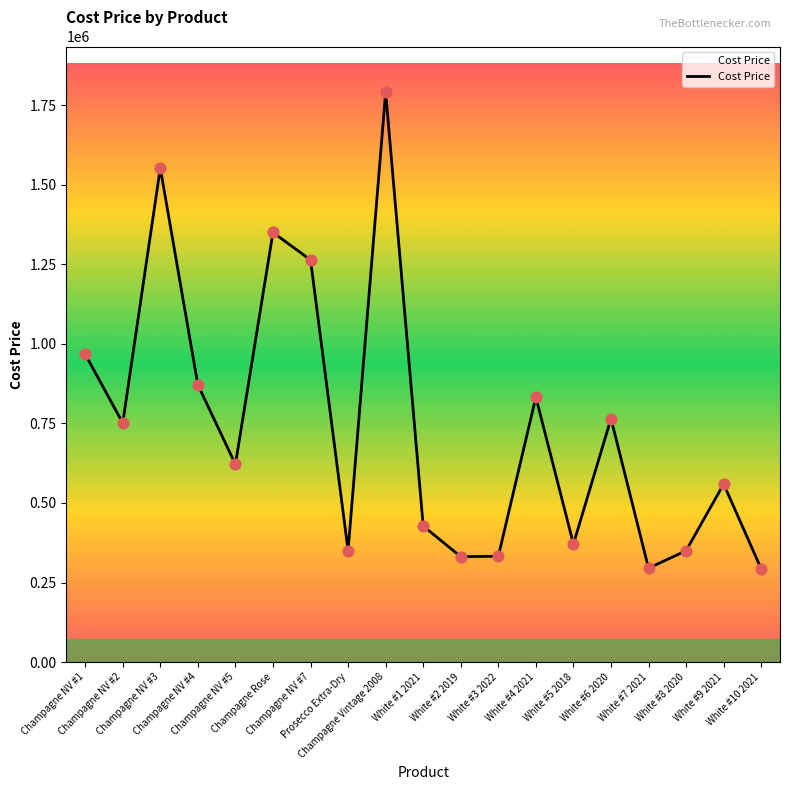

Which has a higher value, White #9 2021 or White #7 2021?

White #9 2021